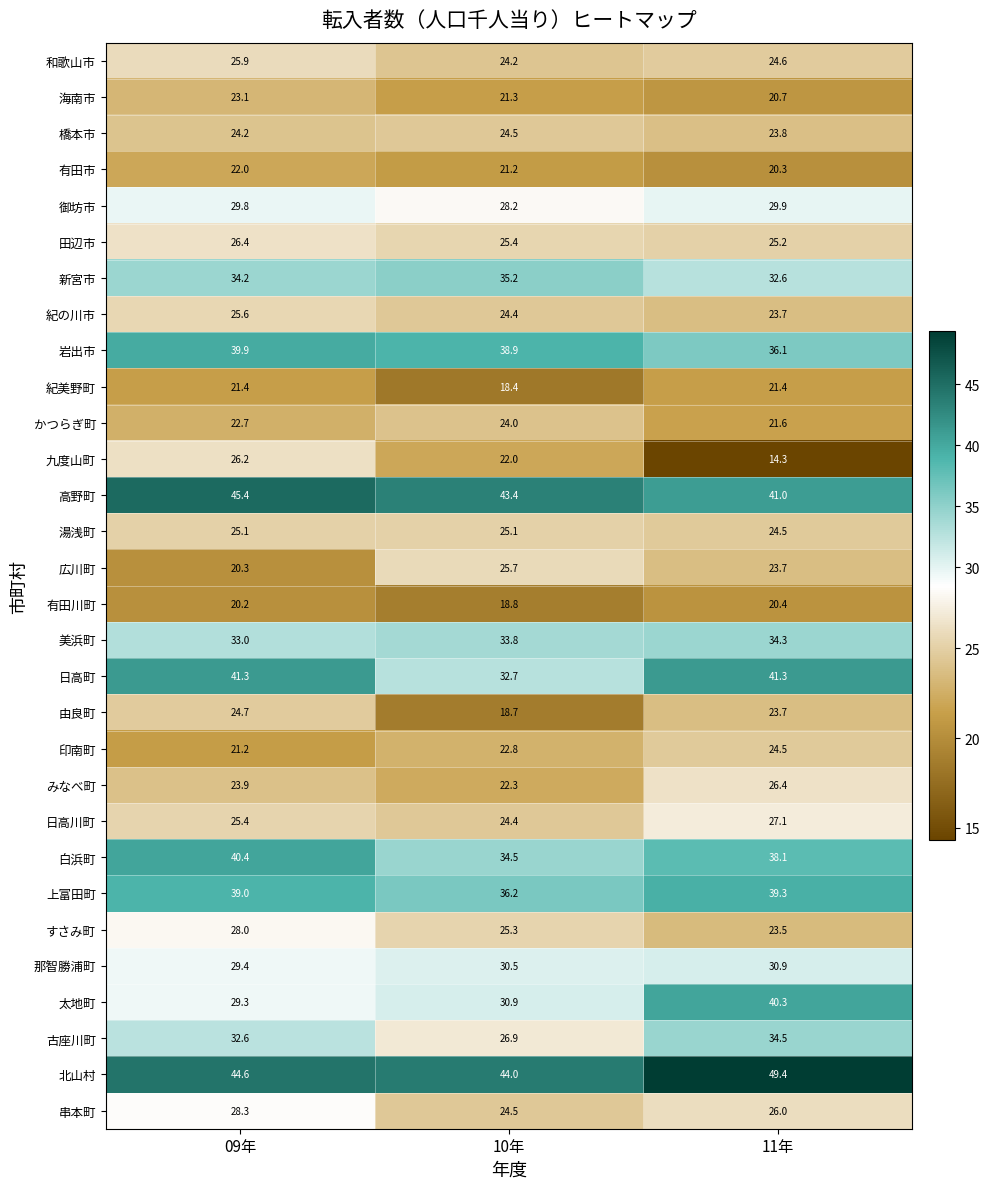

What is the minimum value shown in the chart?

14.3